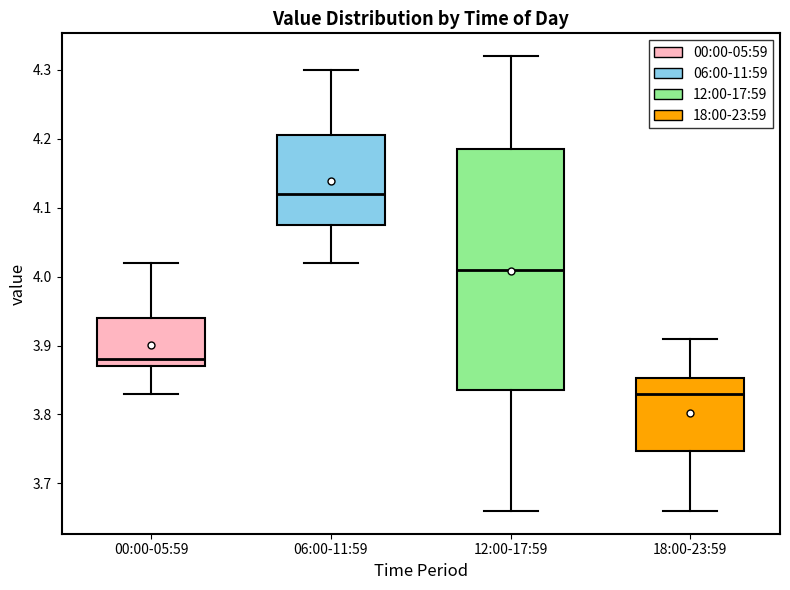

Reading left to right, read every box against the y-axis: the position of its median line, the range the box covers, and the ends of its whiskers. The values are not printed on the chart, so give them approximately, as read against the axis.

00:00-05:59: median 3.88, box 3.87 to 3.94, whiskers 3.83 to 4.02
06:00-11:59: median 4.12, box 4.08 to 4.21, whiskers 4.02 to 4.30
12:00-17:59: median 4.01, box 3.84 to 4.19, whiskers 3.66 to 4.32
18:00-23:59: median 3.83, box 3.75 to 3.85, whiskers 3.66 to 3.91